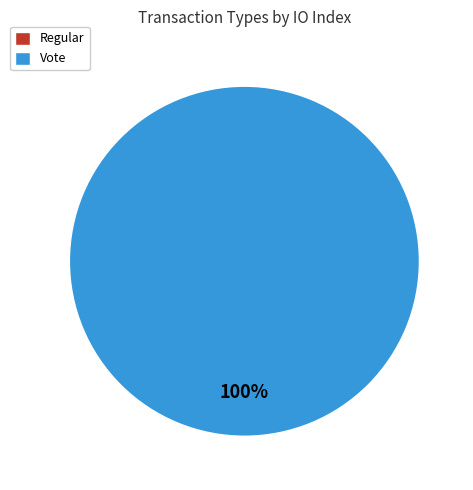

To the nearest percent, what percentage of the pie is Vote?

100%